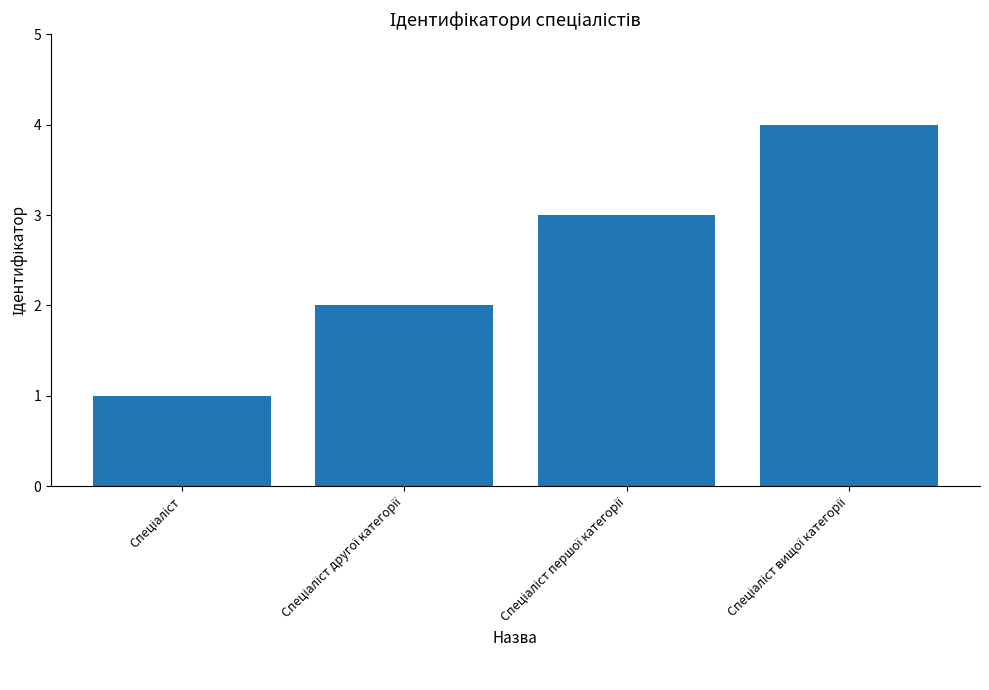

How many data points are less than 3?

2